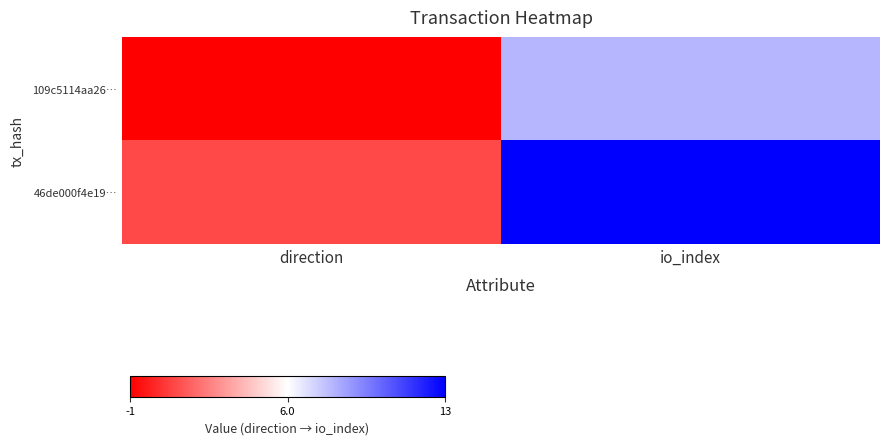

What is the maximum value shown in the chart?

1.0